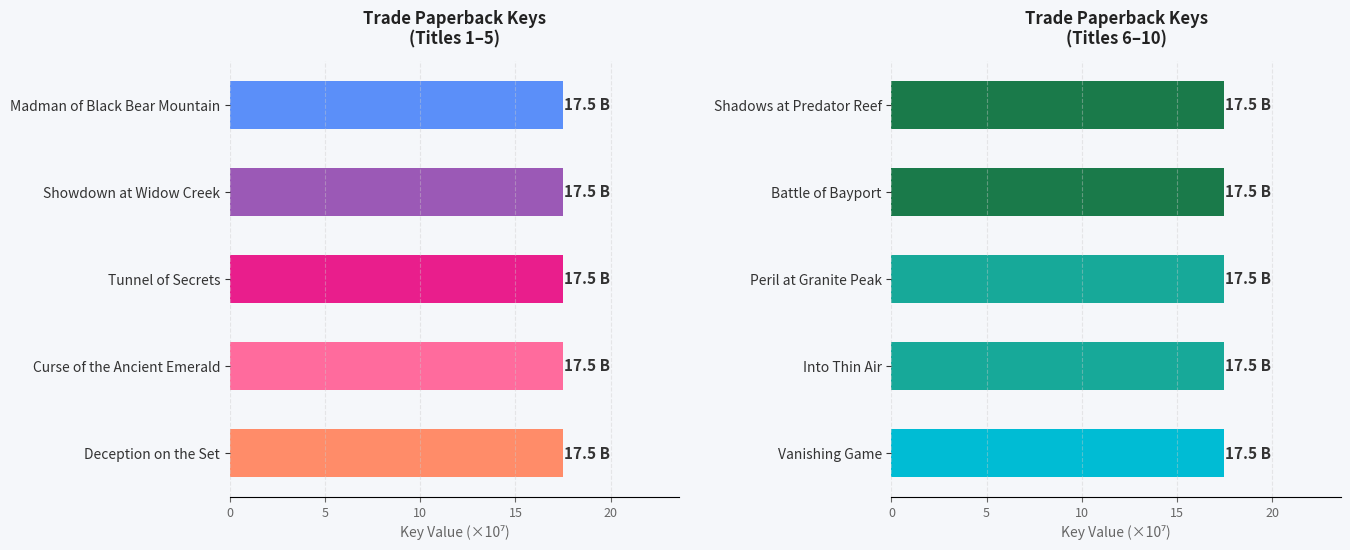

Which has a higher value, Into Thin Air or Peril at Granite Peak?

Peril at Granite Peak